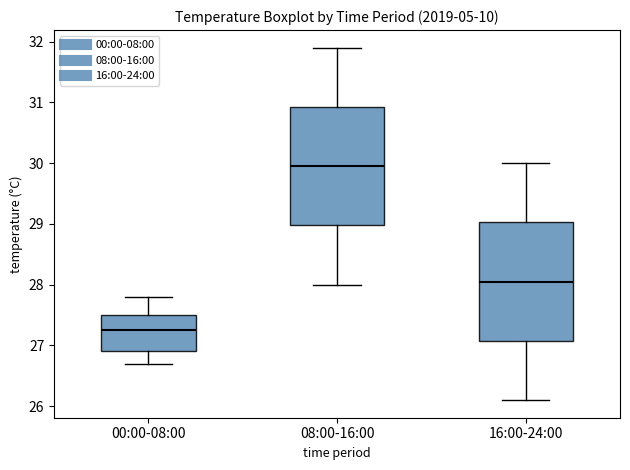

Which box's median line is the lowest?

00:00-08:00